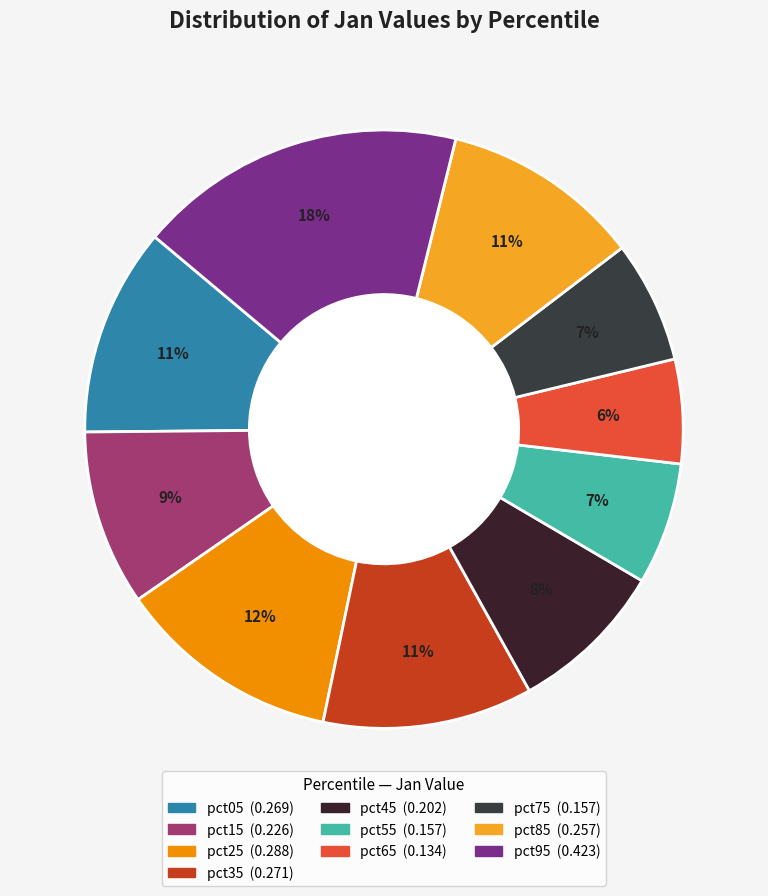

To the nearest percent, what is the combined percentage of pct15 and pct25?

22%